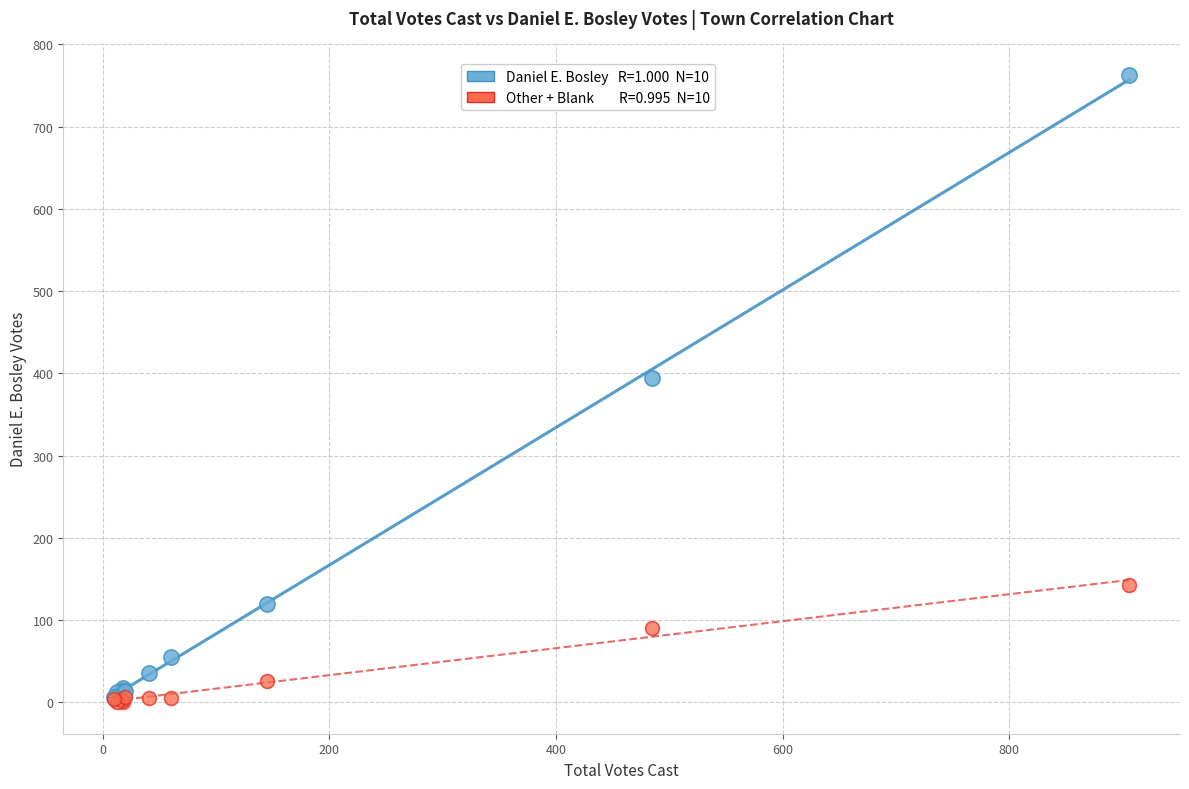

Across all series, what Y value is closest to 381?

394